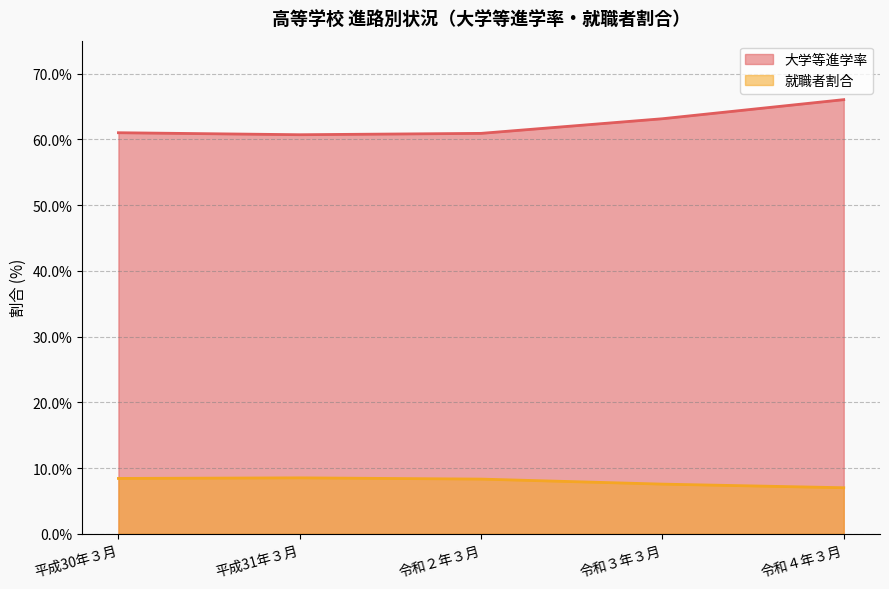

What is the difference between the 就職者割合 values at 令和２年３月 and 令和３年３月?

0.8